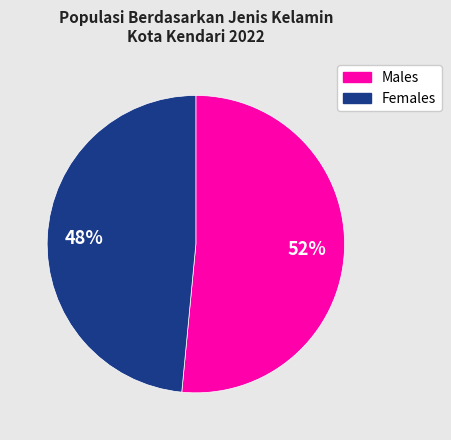

To the nearest percent, what is the average slice percentage?

50%